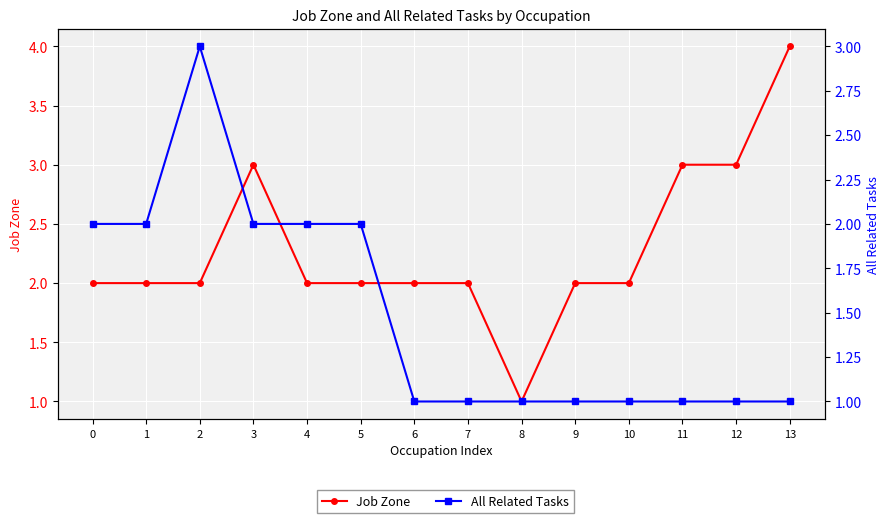

What are all the series names shown in the legend?

Job Zone, All Related Tasks